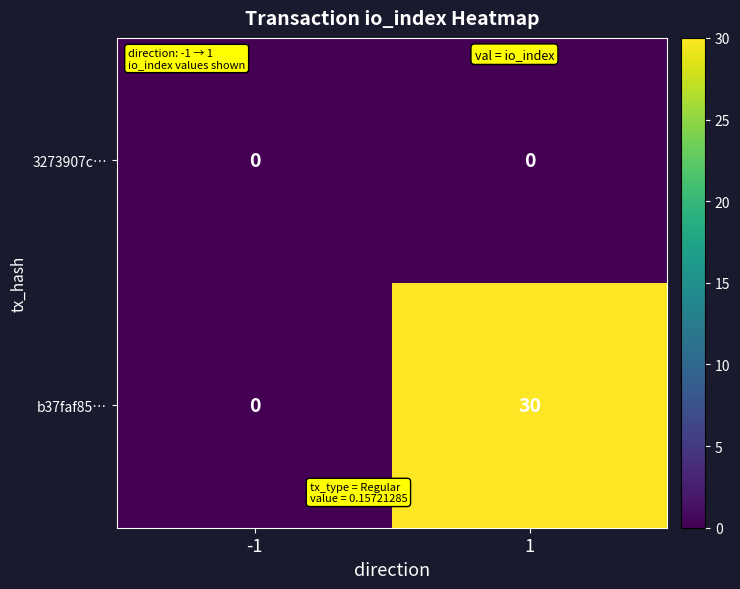

Count the number of categories in the chart.

2